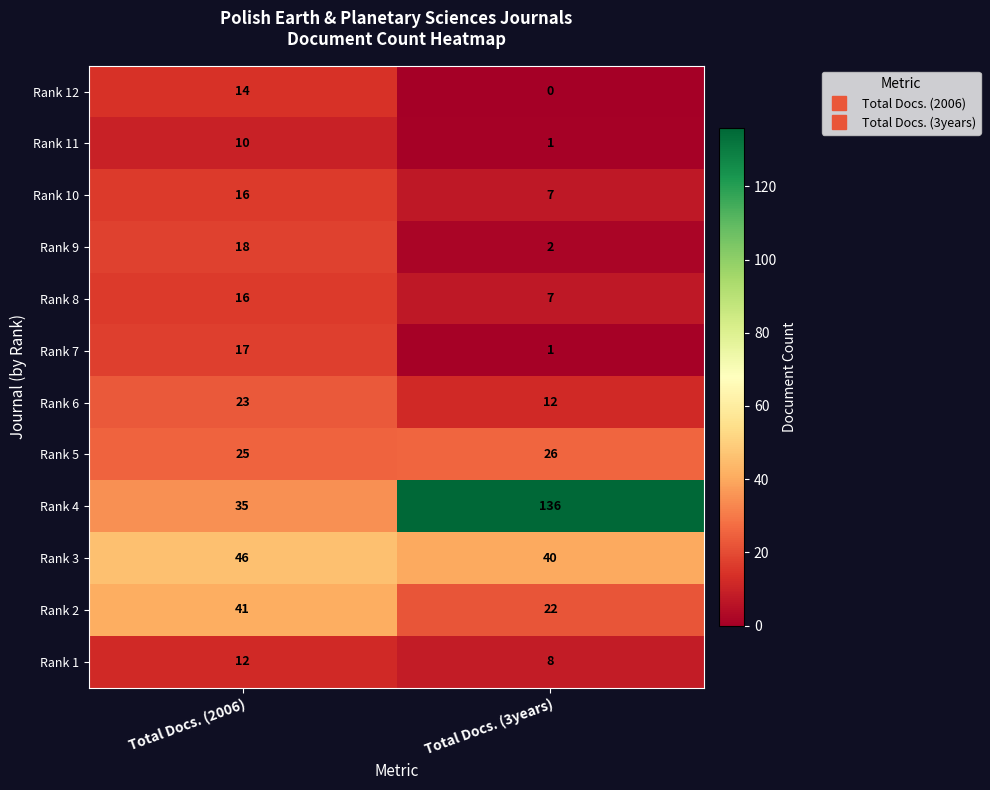

List the labels in order of Rank 2 value, smallest first.

Total Docs. (3years), Total Docs. (2006)